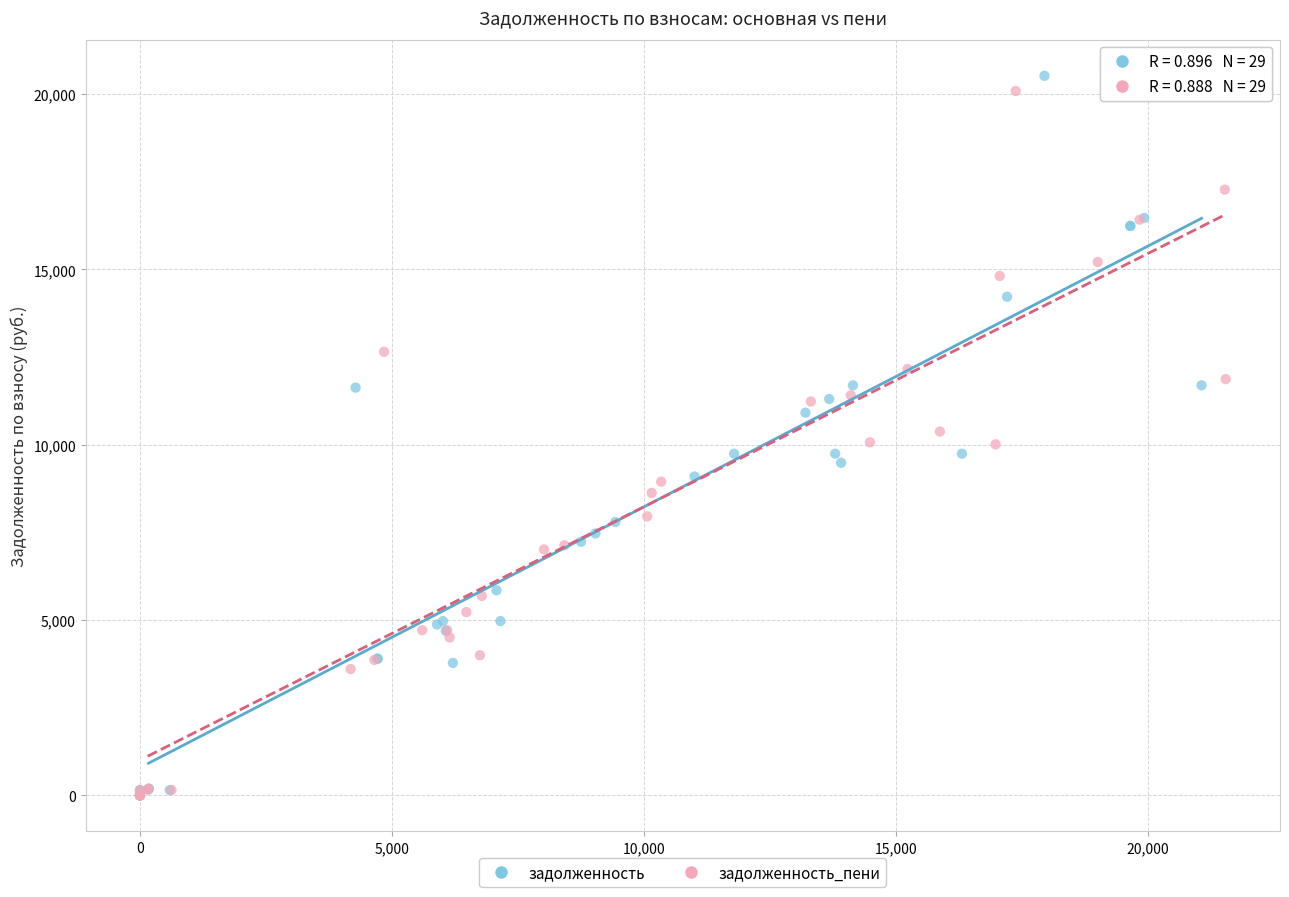

Which series has the largest Y range (max minus min)?

задолженность